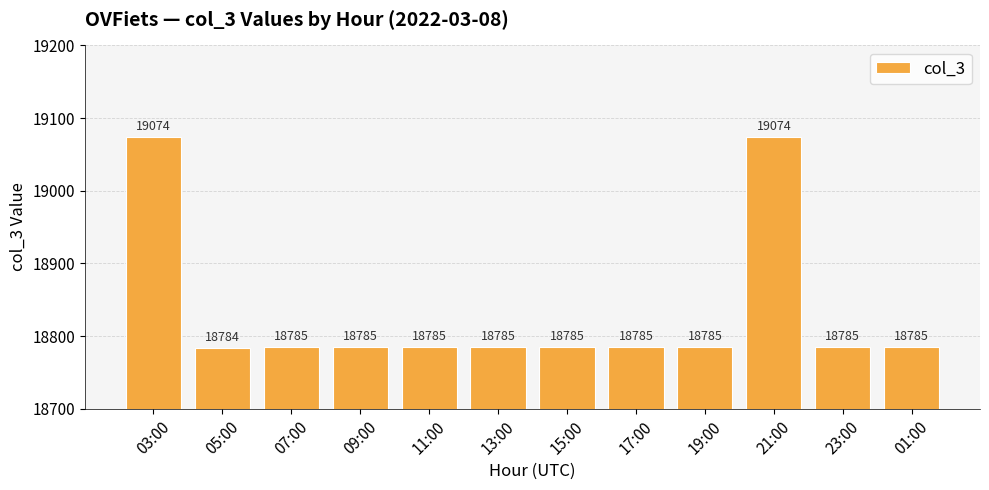

What is the label of the 3rd bar from the left?

07:00